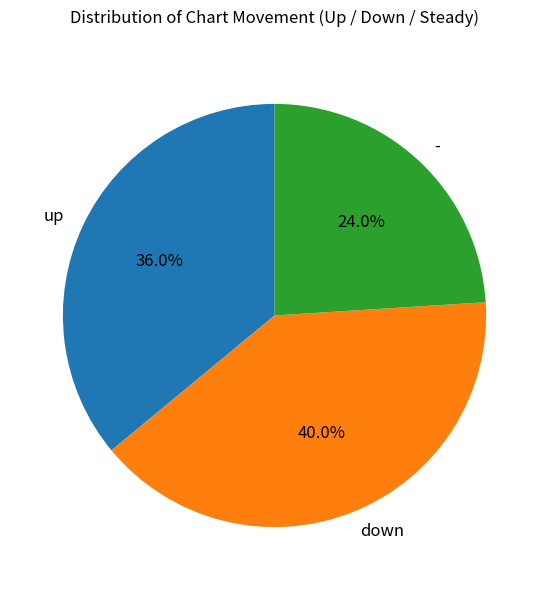

What is the smallest slice in the pie chart?

-